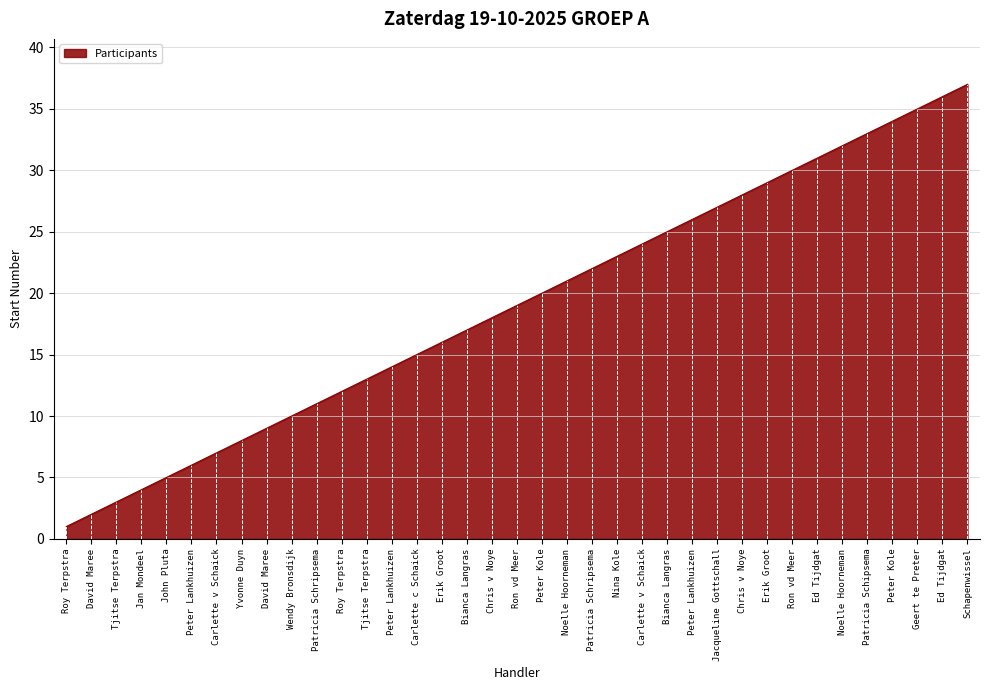

How many values are below 19?

18